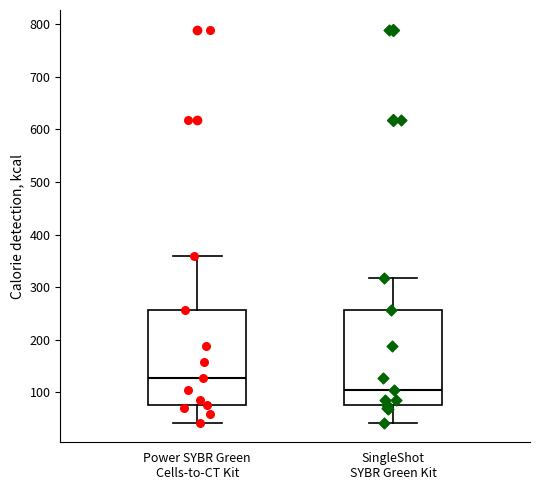

Where does the lower whisker of the box for SingleShot SYBR Green Kit end on the y-axis? The values are not printed on the chart, so give them approximately, as read against the axis.

40